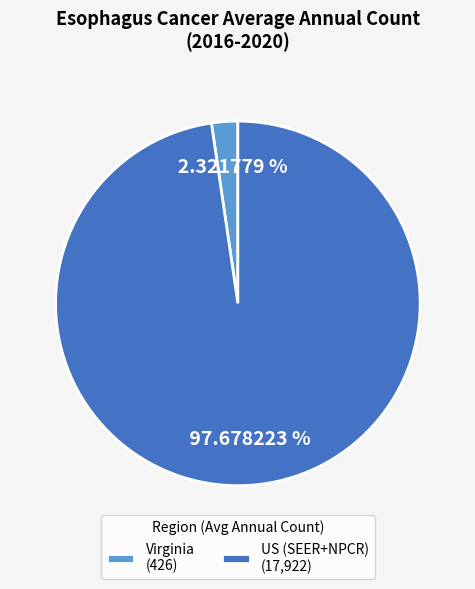

Is it true that US (SEER+NPCR) is 91% of the pie?

False